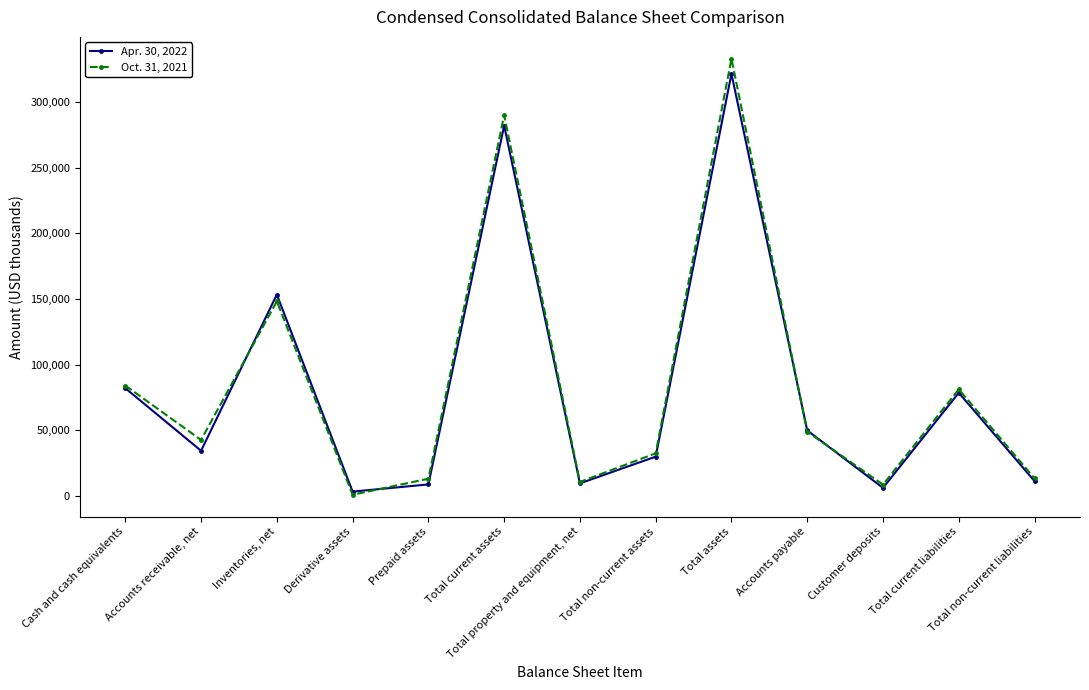

What is the sum of the Oct. 31, 2021 values at Total current assets and Prepaid assets?

302961